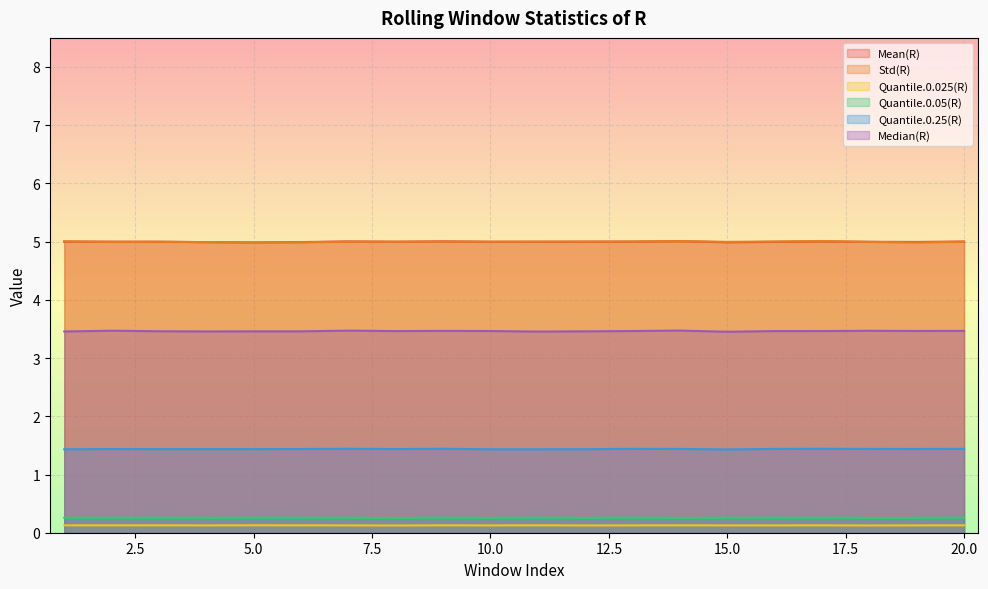

What is the maximum value shown in the chart?

5.0